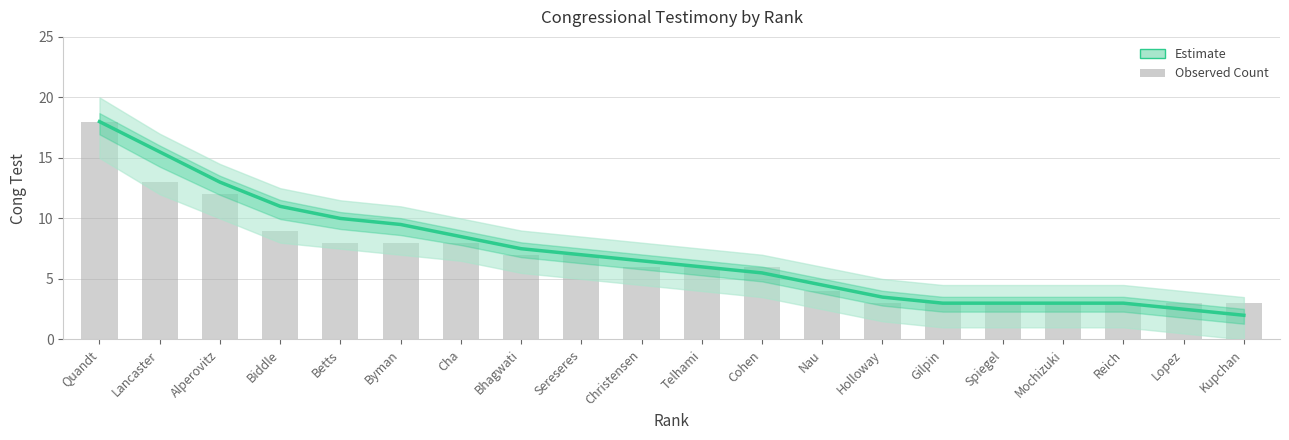

What is the smallest value displayed?

2.0